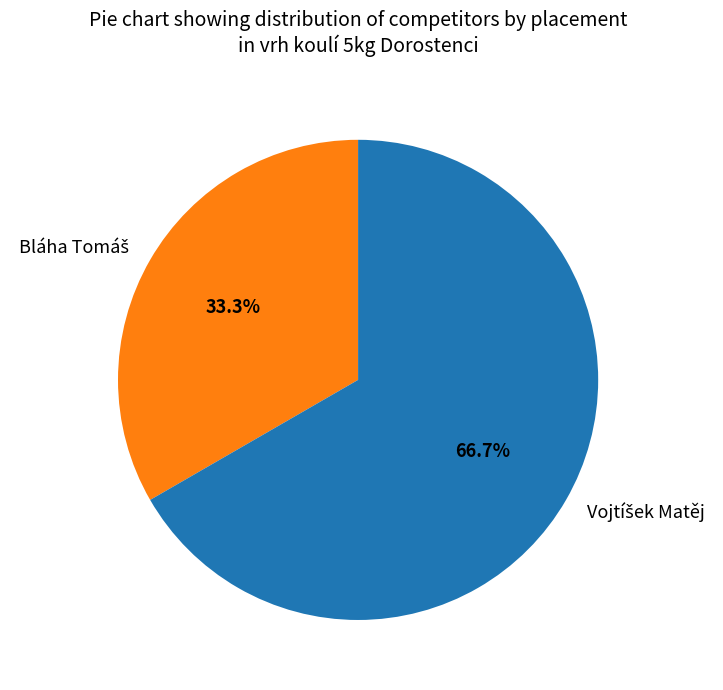

To the nearest percent, what is the average slice percentage?

50%